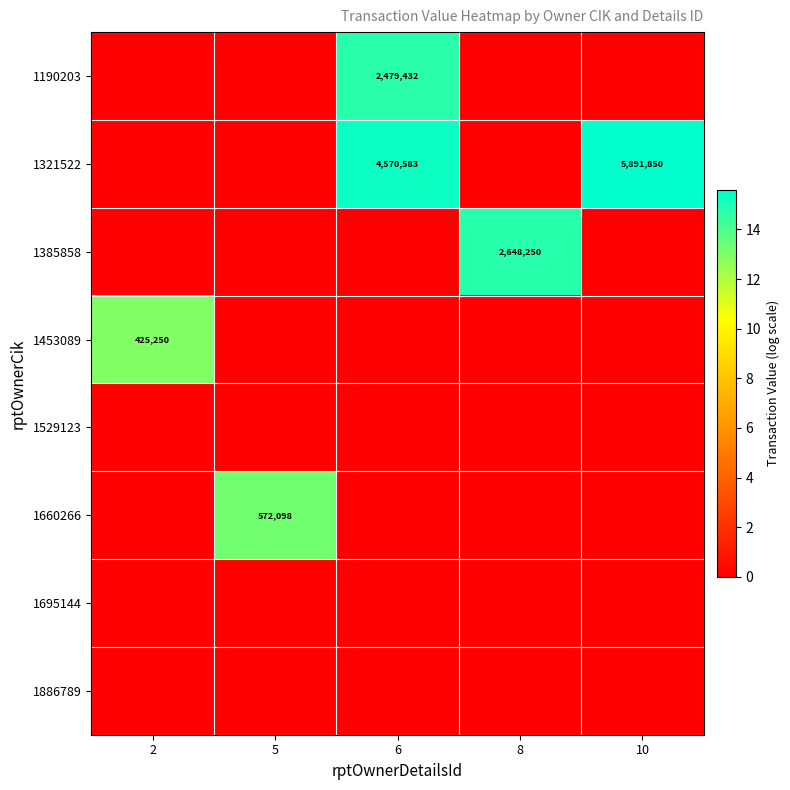

True or false: 1321522 has a value of 5891850 at 10.

True